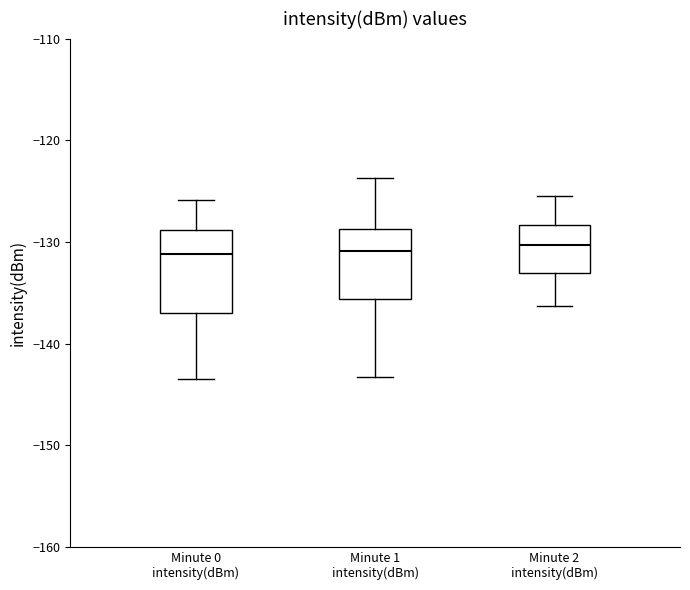

Comparing the boxes themselves (not the whiskers), which one is the tallest?

Minute 0 intensity(dBm)